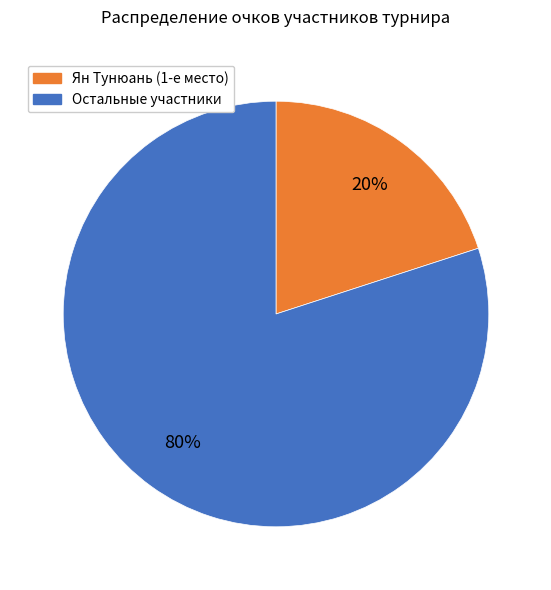

Does any single category account for the majority?

Yes